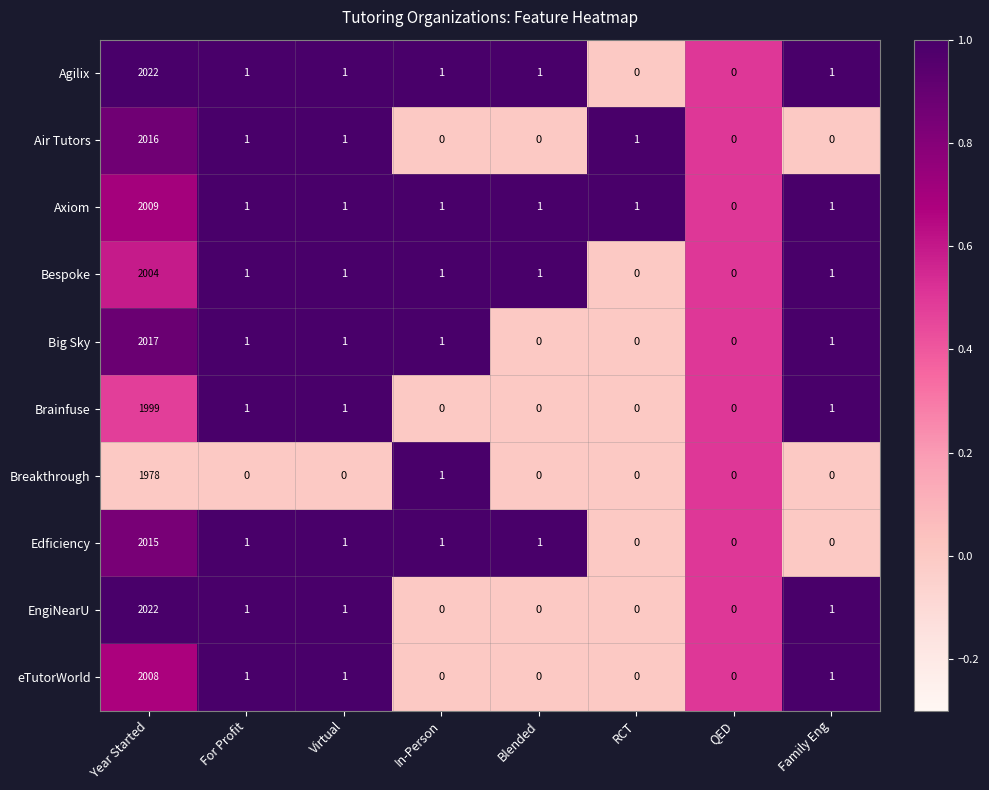

What is the highest value of the Big Sky series?

2017